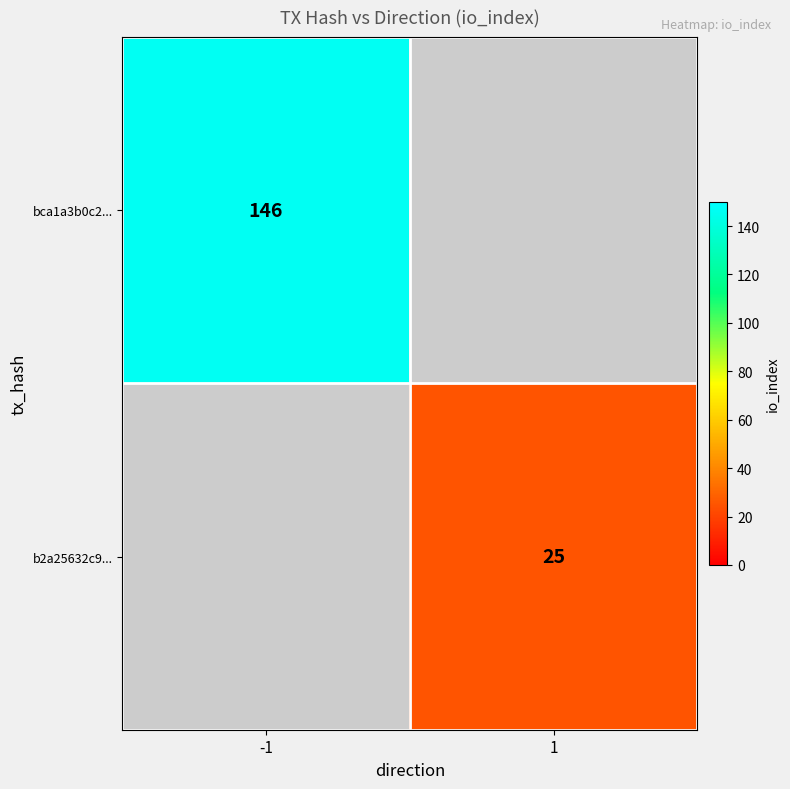

Is it true that bca1a3b0c2... equals 146 at -1?

True